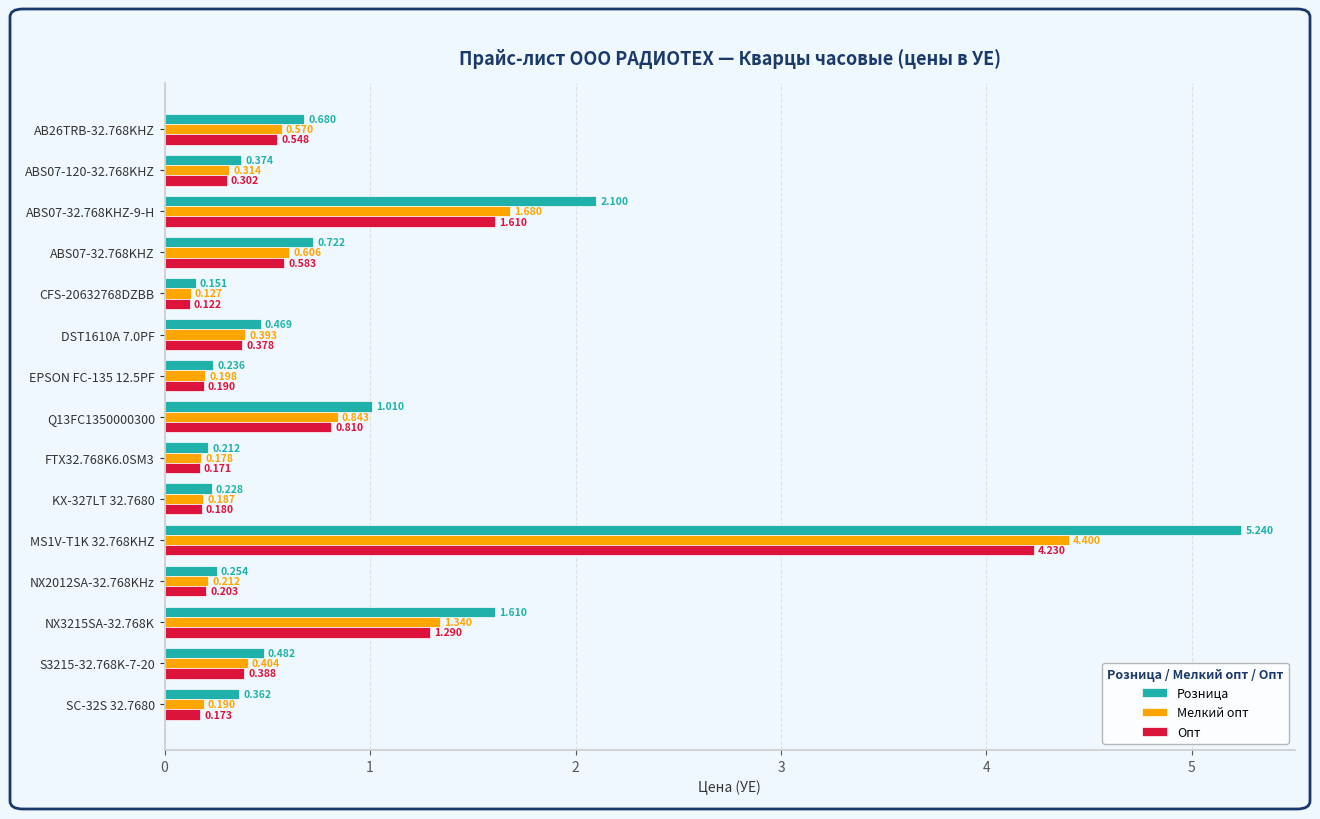

Which category has the highest value in the Мелкий опт series?

MS1V-T1K 32.768KHZ